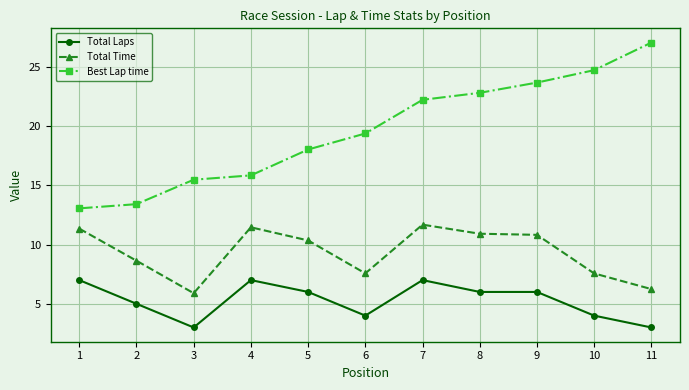

List the series in order of their overall mean, highest first.

Best Lap time, Total Time, Total Laps